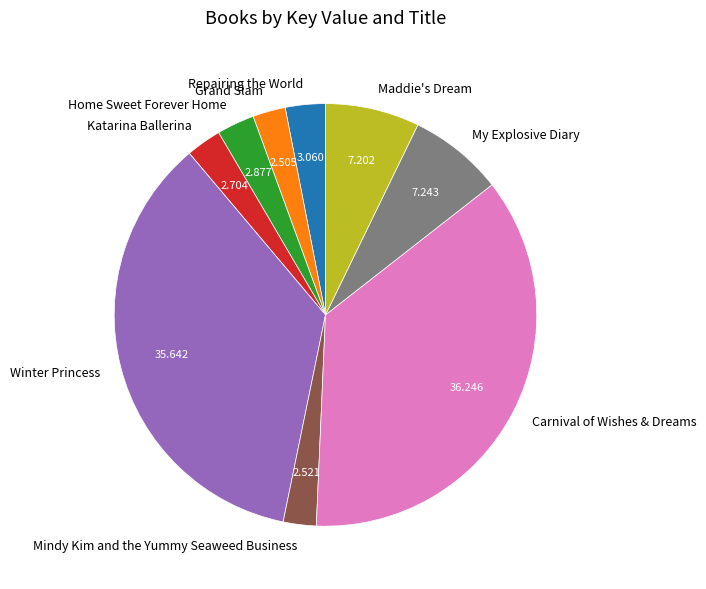

The Katarina Ballerina slice represents 3% of the pie. True or false?

True